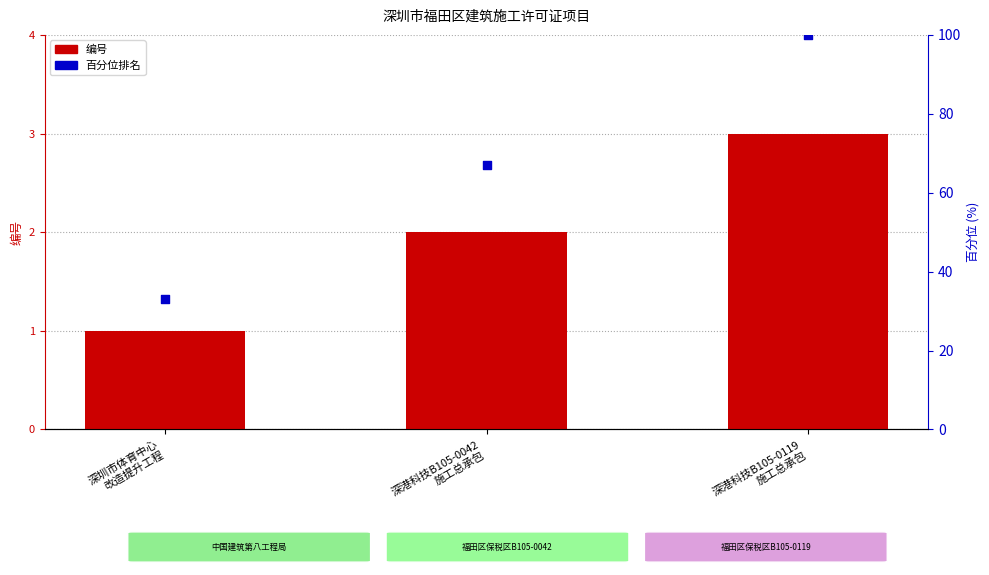

Is the value of 编号 at 深港科技B105-0119
施工总承包 greater than the value of 百分位排名 at 深港科技B105-0119
施工总承包?

No